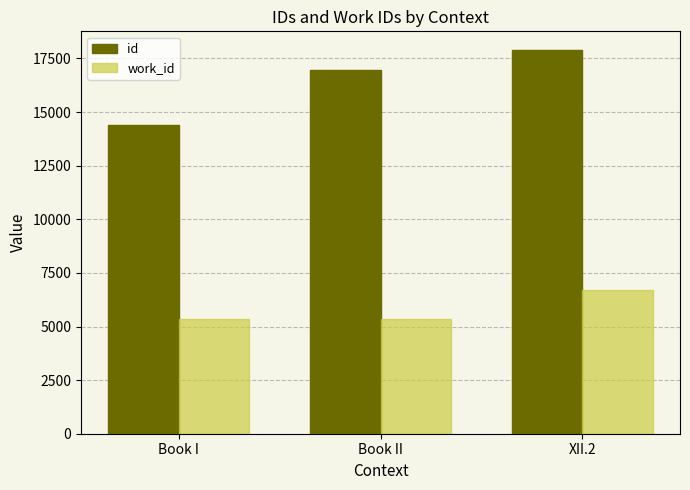

List the labels in order of id value, largest first.

XII.2, Book II, Book I